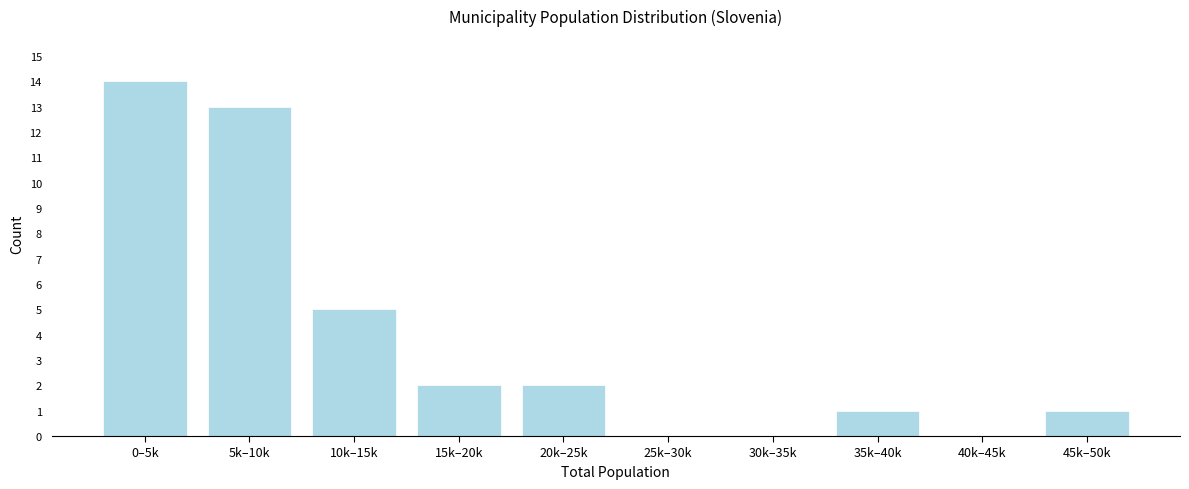

Reading left to right, extract all data points from this chart.

0–5k=14	5k–10k=13	10k–15k=5	15k–20k=2	20k–25k=2	25k–30k=0	30k–35k=0	35k–40k=1	40k–45k=0	45k–50k=1